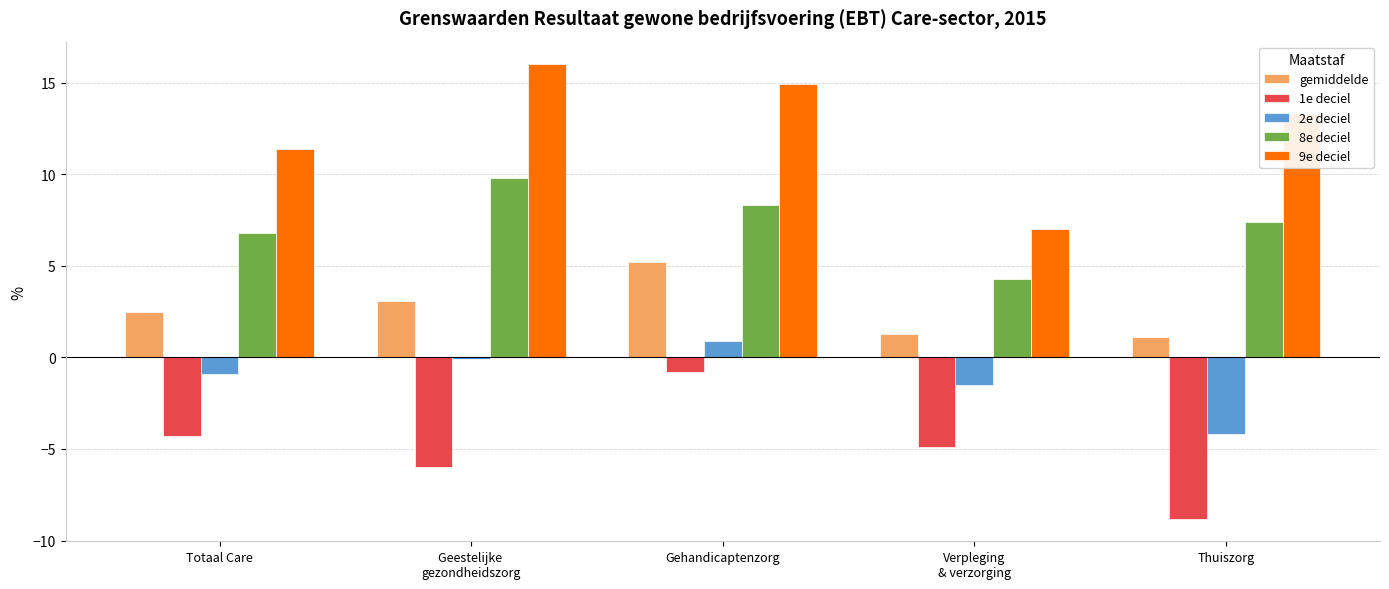

What is the maximum value shown in the chart?

16.0